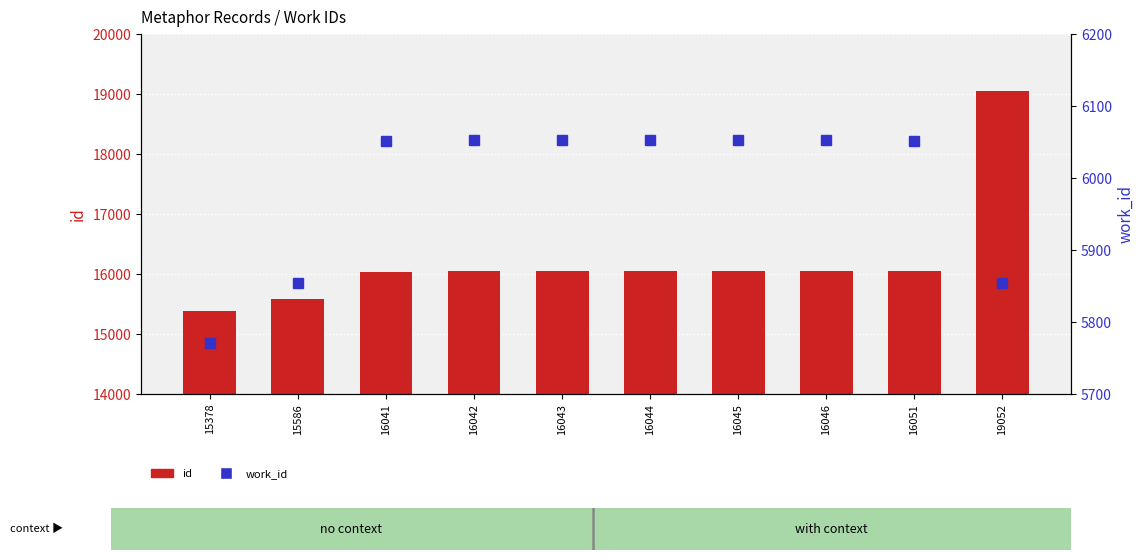

True or false: id has a value of 19052 at 19052.

True